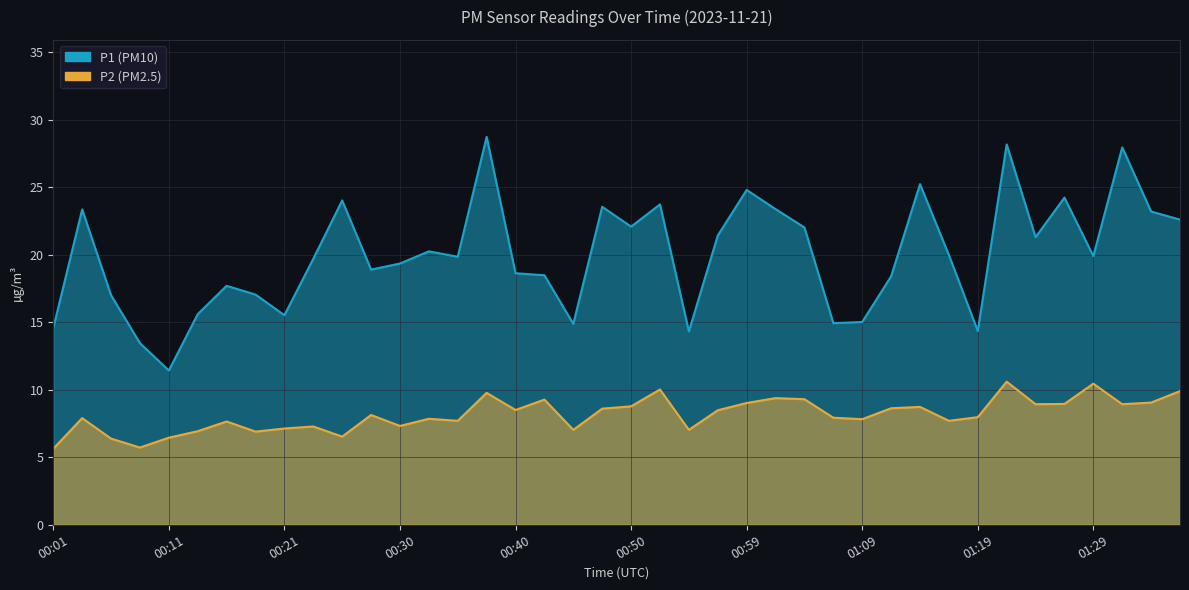

List the series in order of their peak value, lowest first.

P2, P1